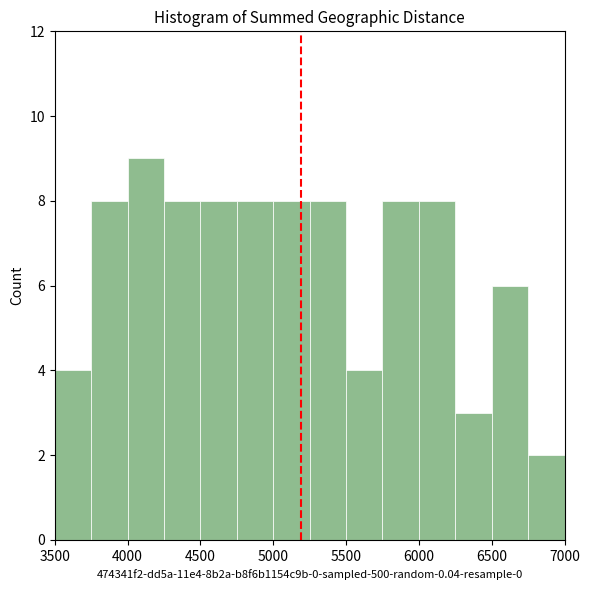

What is the height of the bar covering 4750 to 5000 on the x-axis? The values are not printed on the chart, so give them approximately, as read against the axis.

8